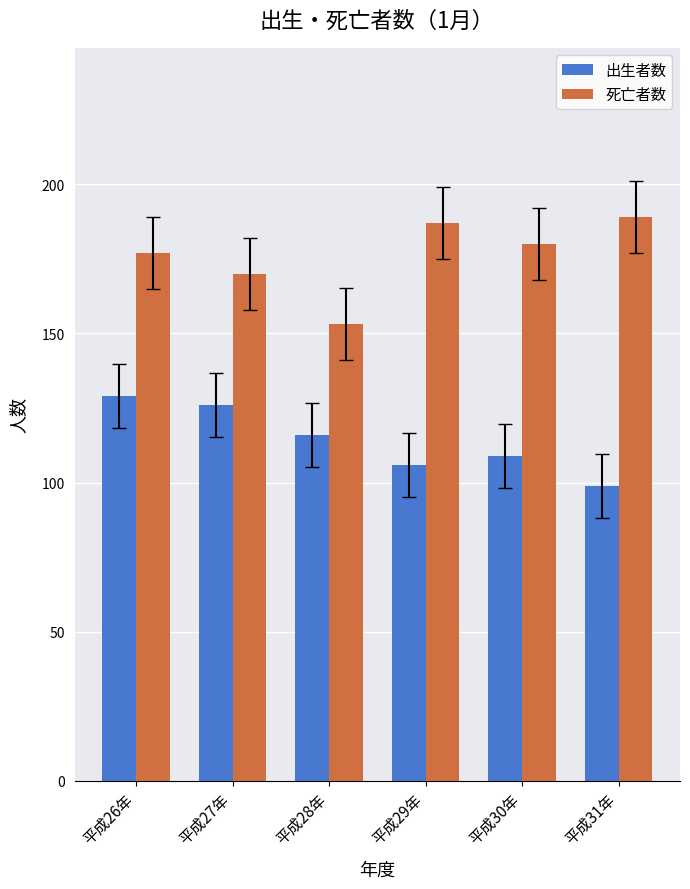

What is the label of the 3rd bar from the right?

平成29年